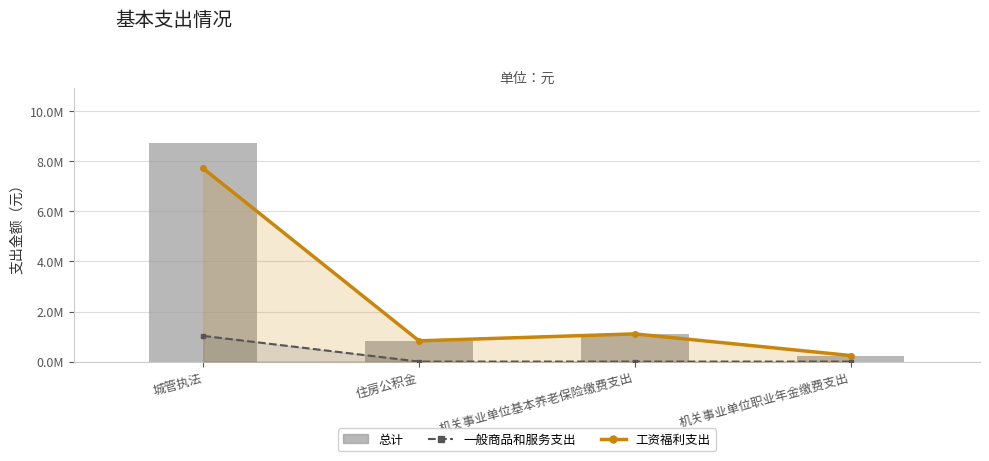

What is the sum of all 工资福利支出 values?

9894915.5